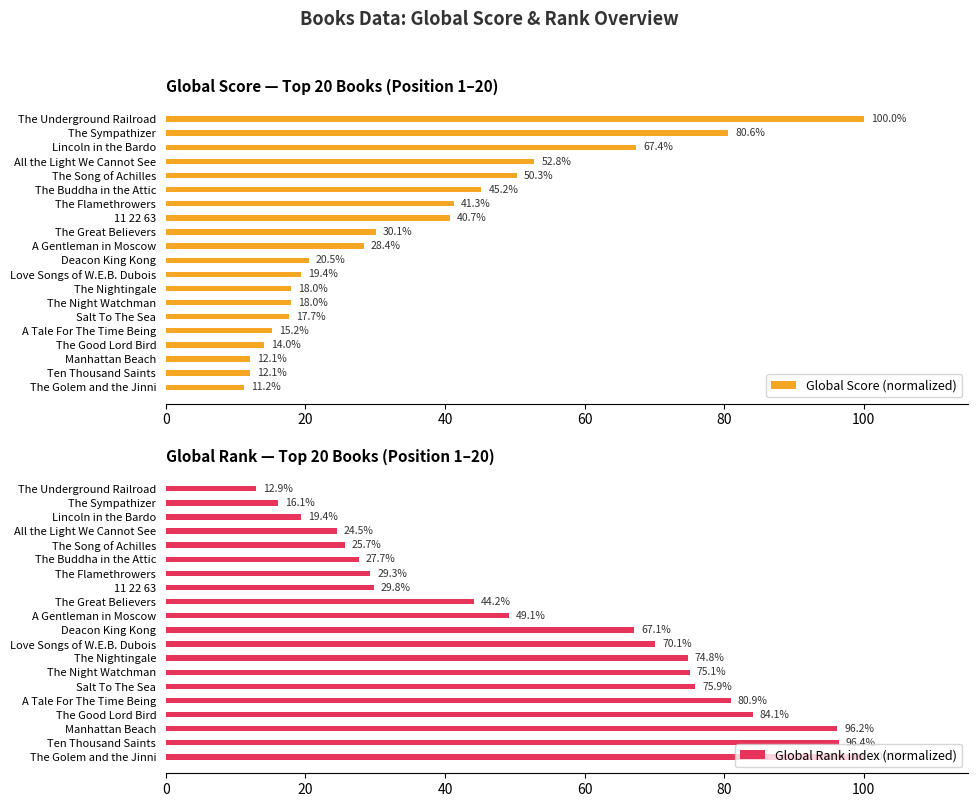

At which label does Global Score (normalized) reach its minimum?

The Golem and the Jinni